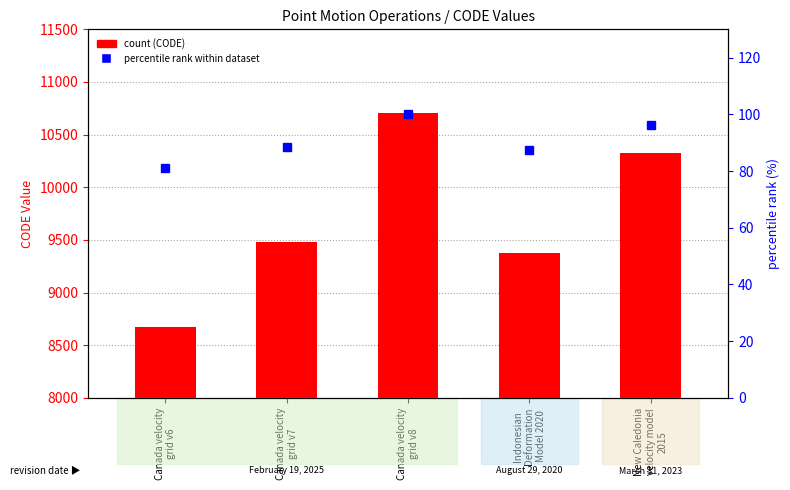

What value does the CODE series have at Canada velocity
grid v8?

10707.0